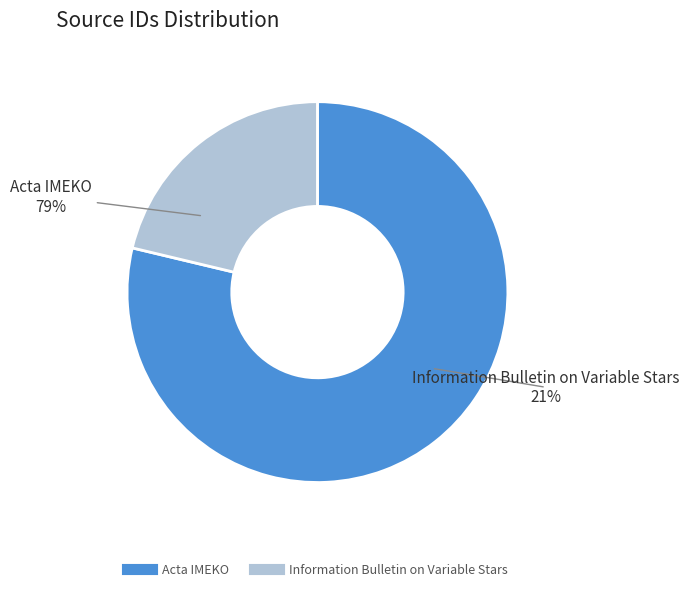

Count the number of slices in the pie.

2